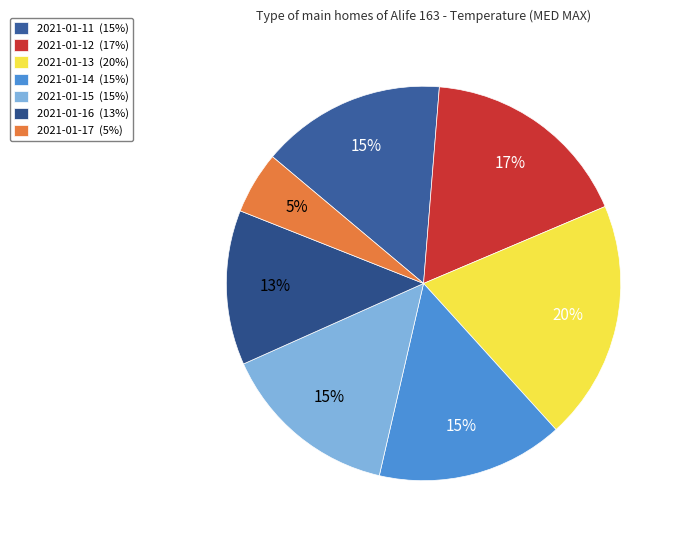

Between 2021-01-12 and 2021-01-16, which is larger?

2021-01-12